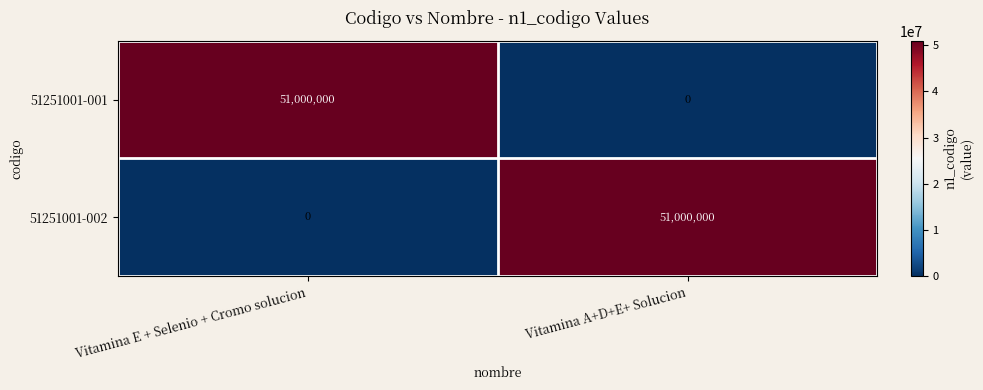

What is the sum of all 51251001-001 values?

51000000